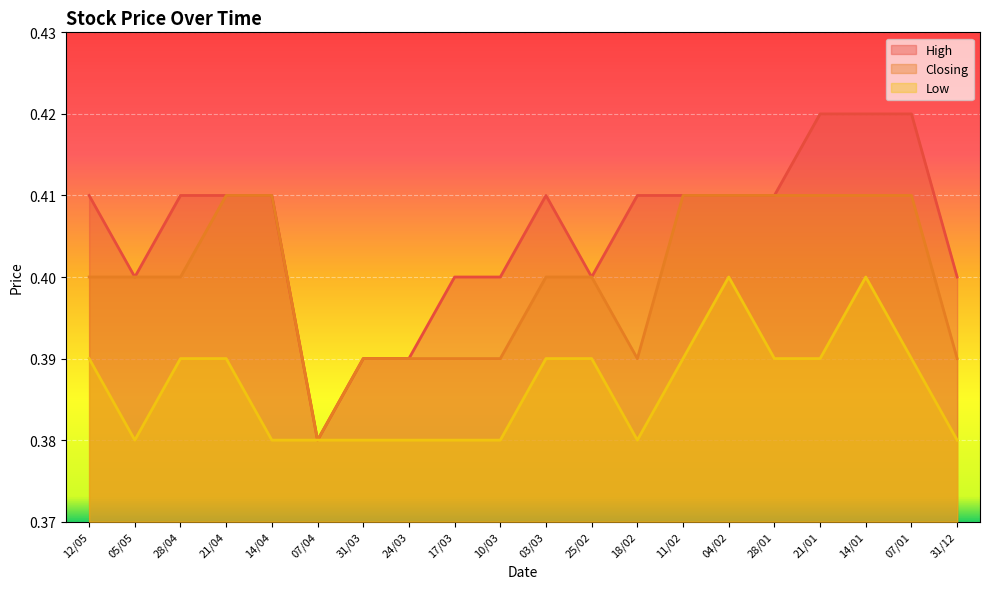

Does the chart display data point markers on the line(s)?

No